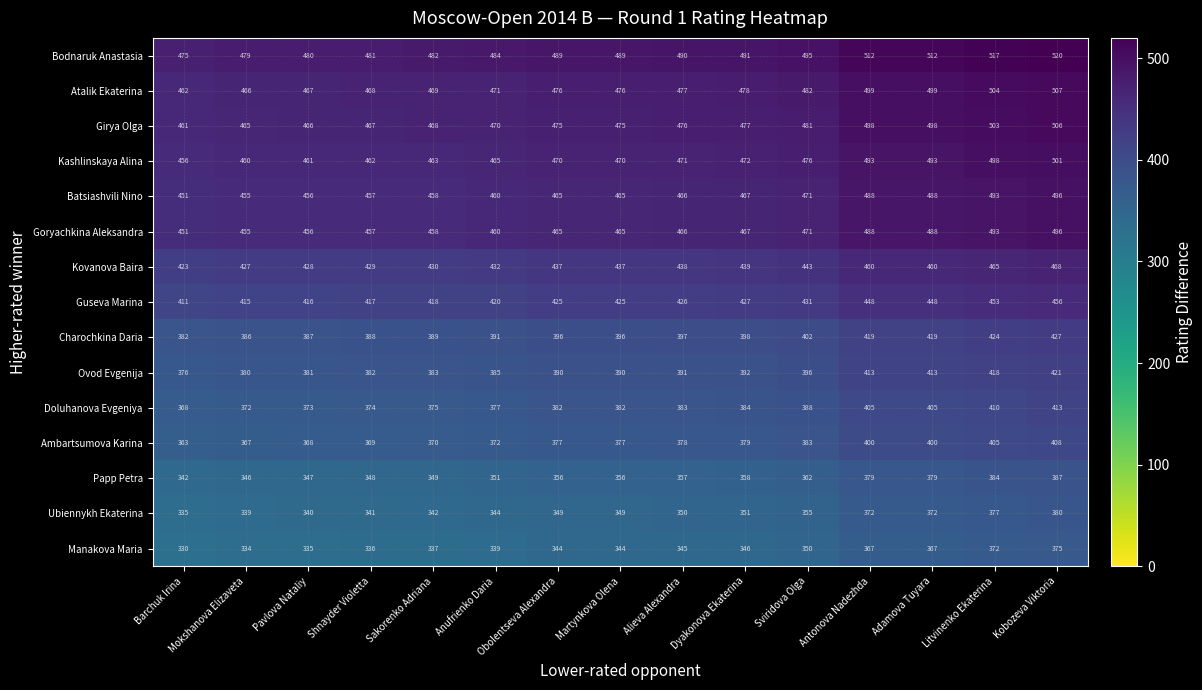

What is the total value across all series at Sakorenko Adriana?

6191